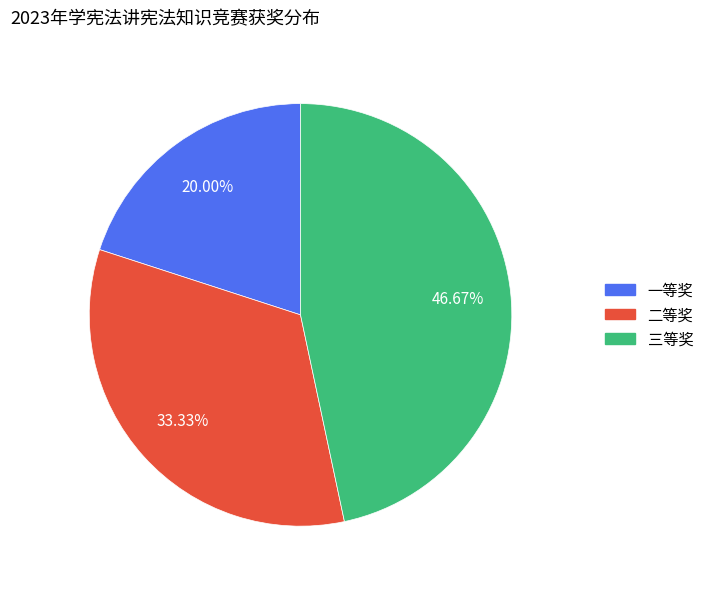

Combined, do 三等奖 and 二等奖 account for over 50%?

Yes